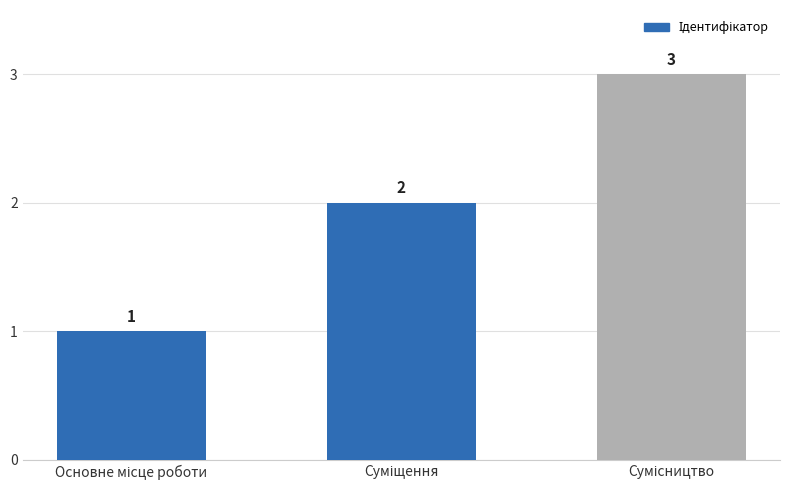

What is the sum of all values?

6